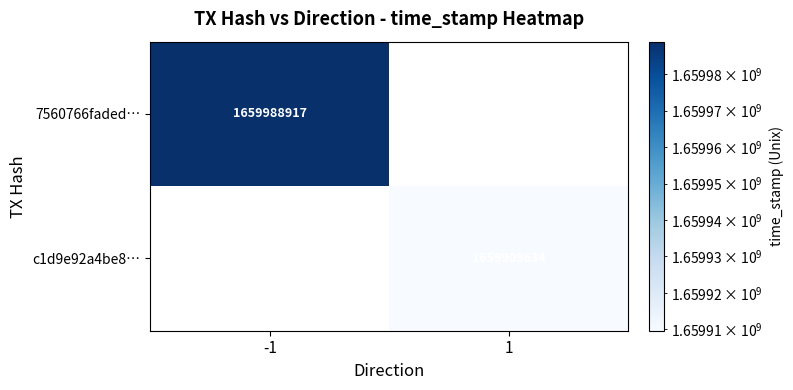

Is it true that c1d9e92a4be8… equals 1081366119 at 1?

False